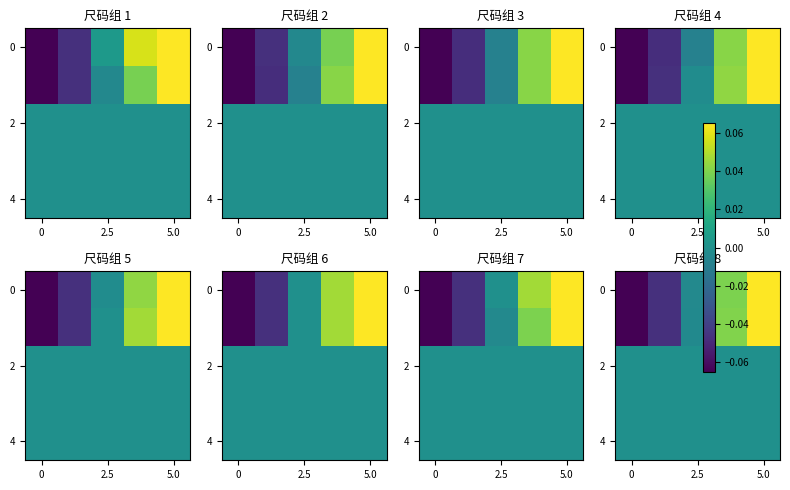

What value does the 0 series have at 0?

-0.1